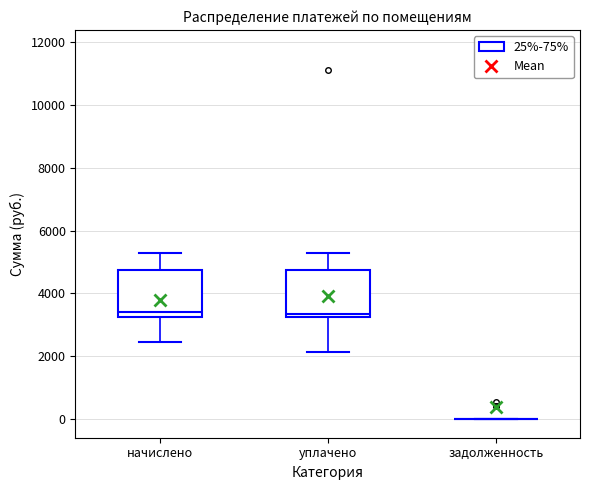

Where is the upper edge of the box for начислено on the y-axis? The values are not printed on the chart, so give them approximately, as read against the axis.

4800